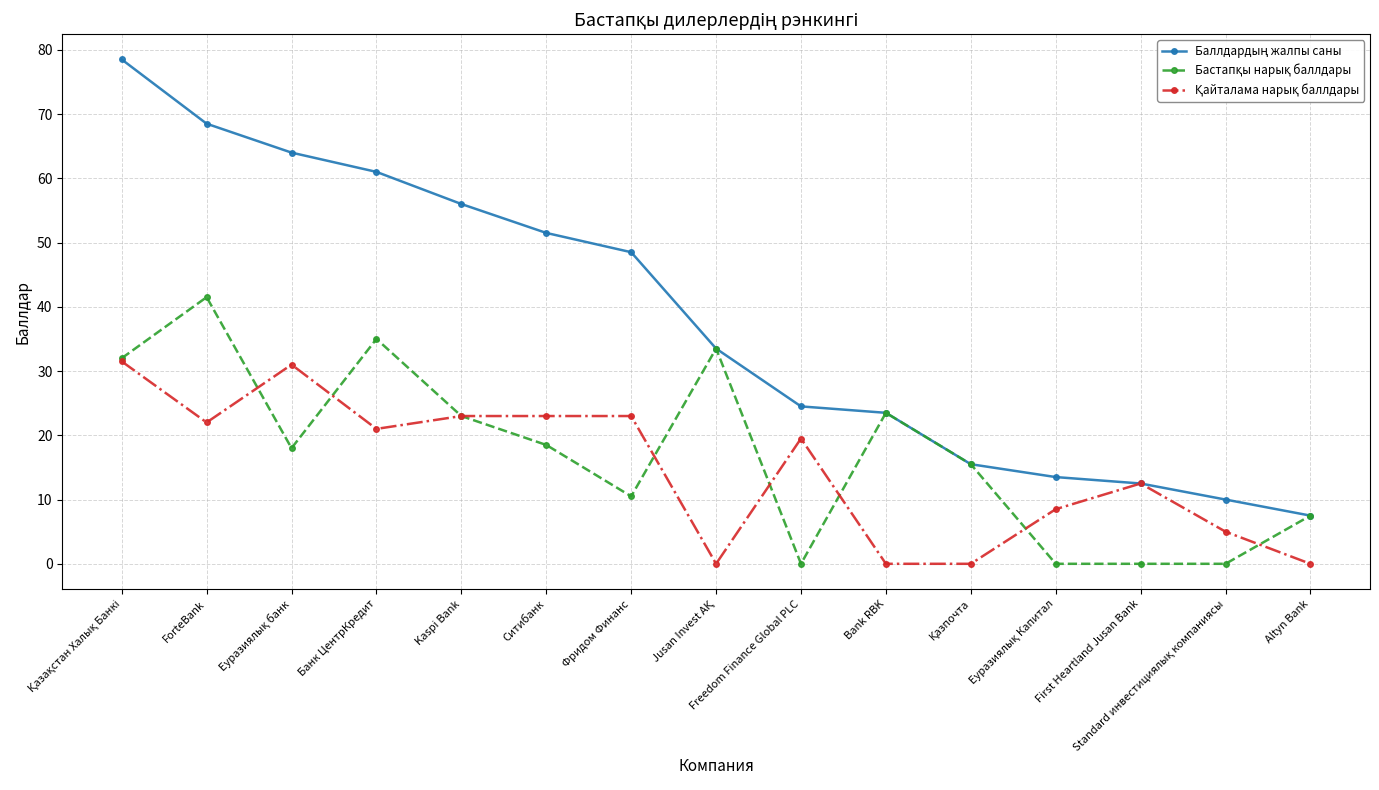

What is the total value across all series at Altyn Bank?

15.0